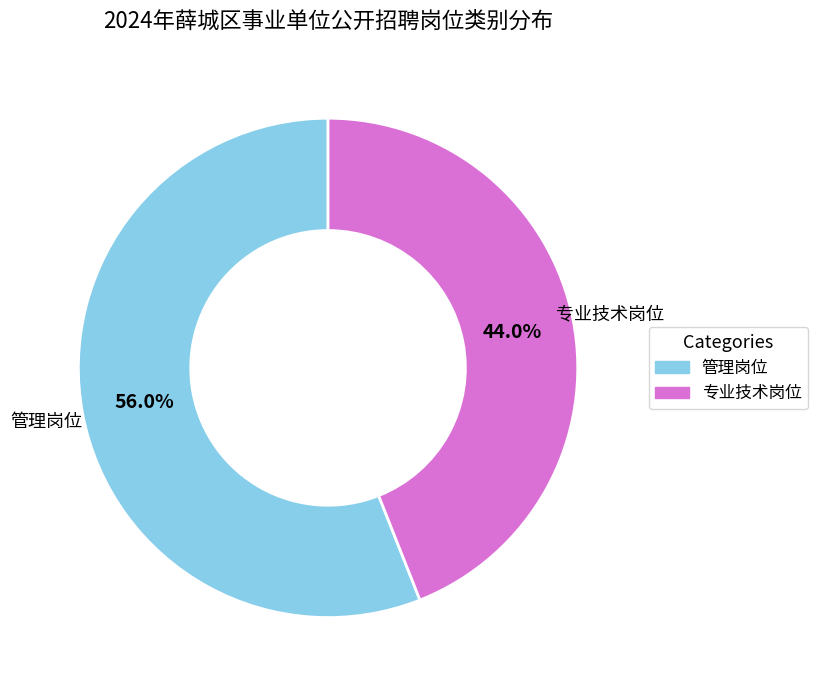

Between 管理岗位 and 专业技术岗位, which is larger?

管理岗位